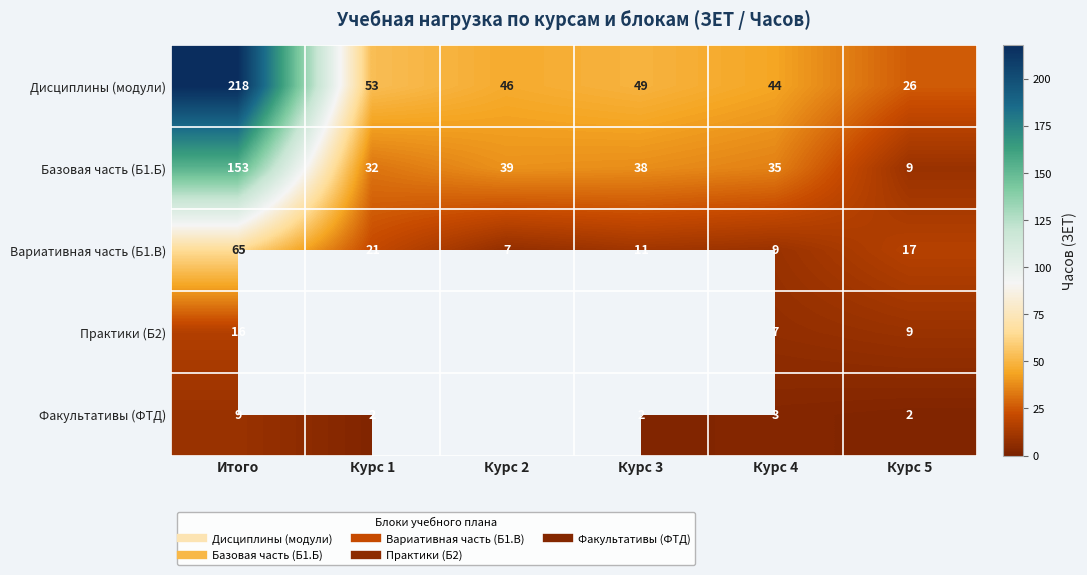

At which category does the chart reach its minimum across all series?

Курс 1